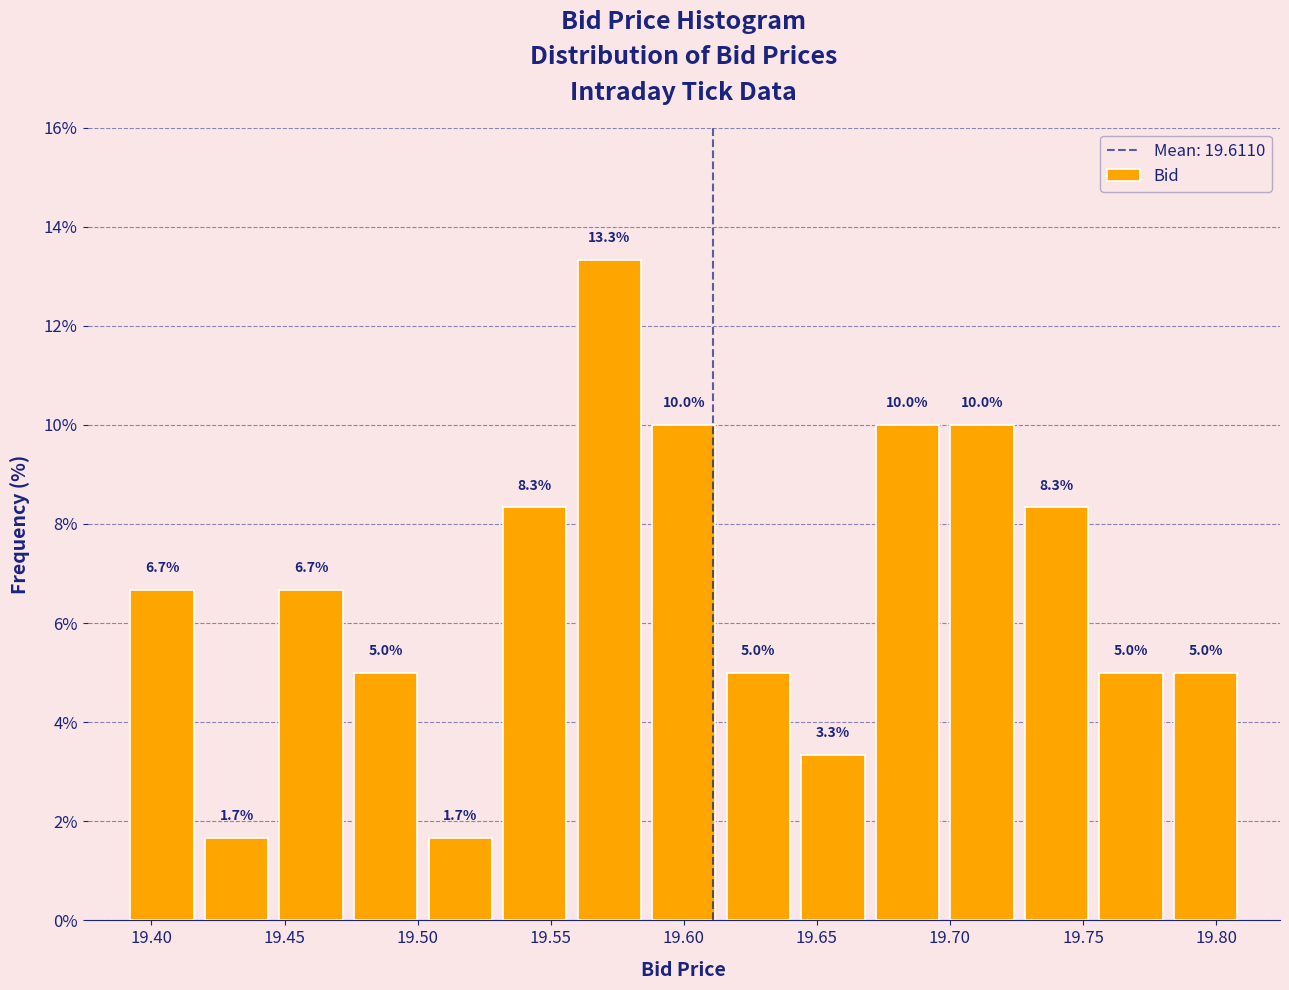

What is the height of the bar covering 19.530 to 19.558 on the x-axis? The bar edges are not printed on the chart, so give them approximately, as read against the axis.

8.3